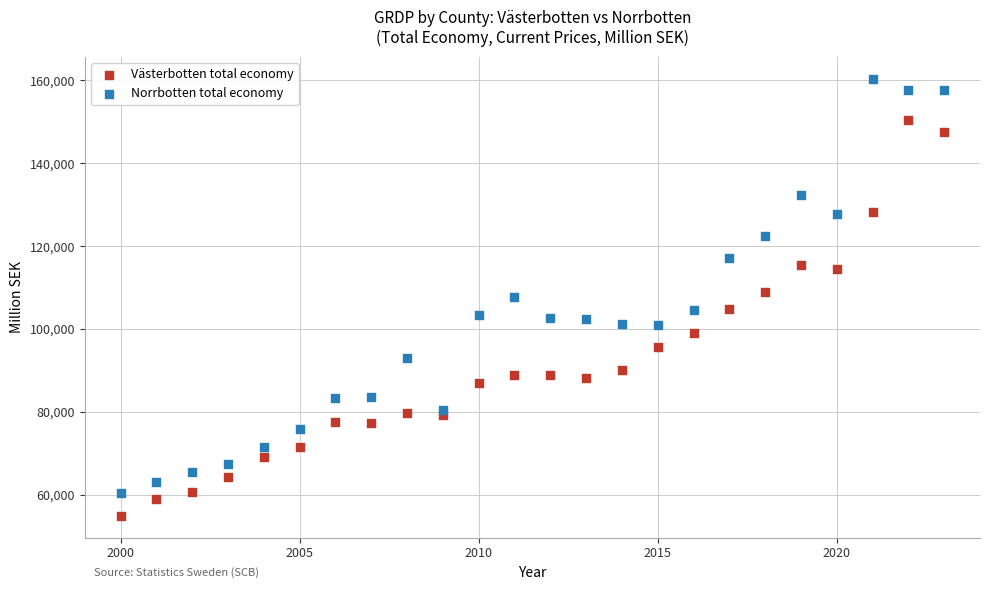

Which series contains the lowest Y value?

Västerbotten total economy